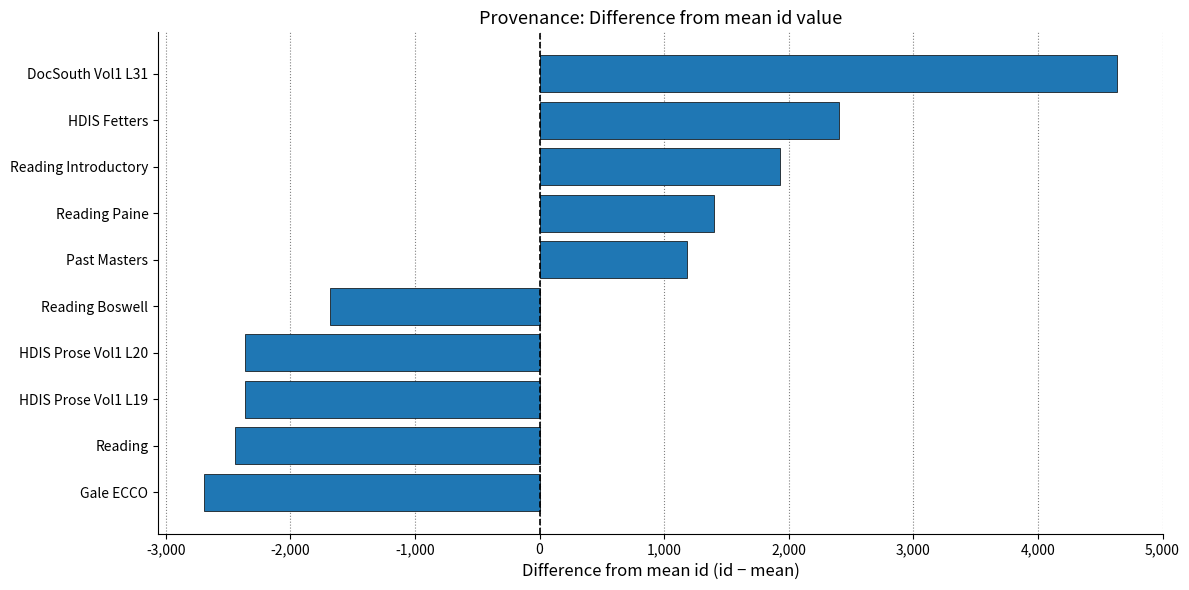

What value does the data have at Reading Paine?

1401.5